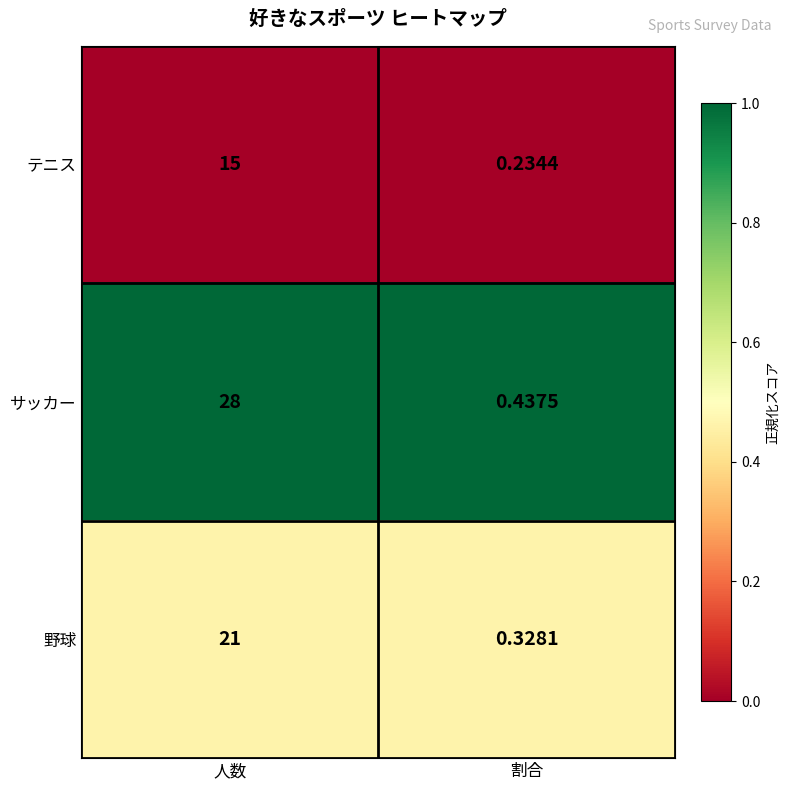

What is the difference between the highest and lowest values at 人数?

13.0